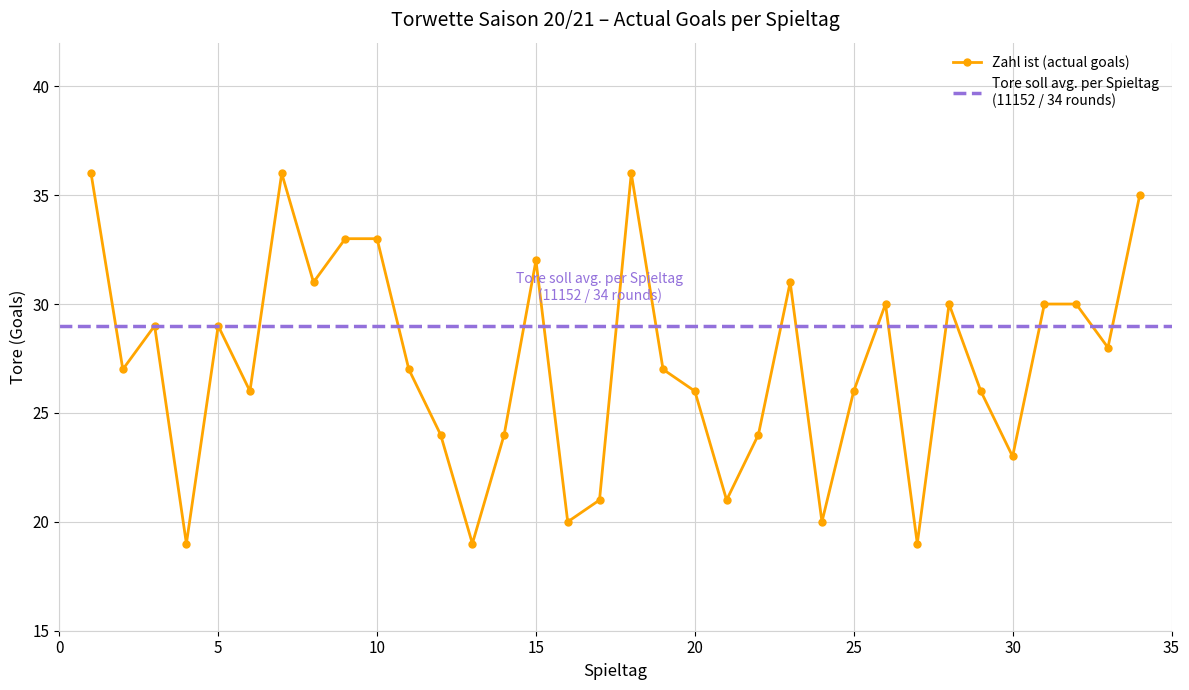

The chart shows a value of 39 at 19. True or false?

False